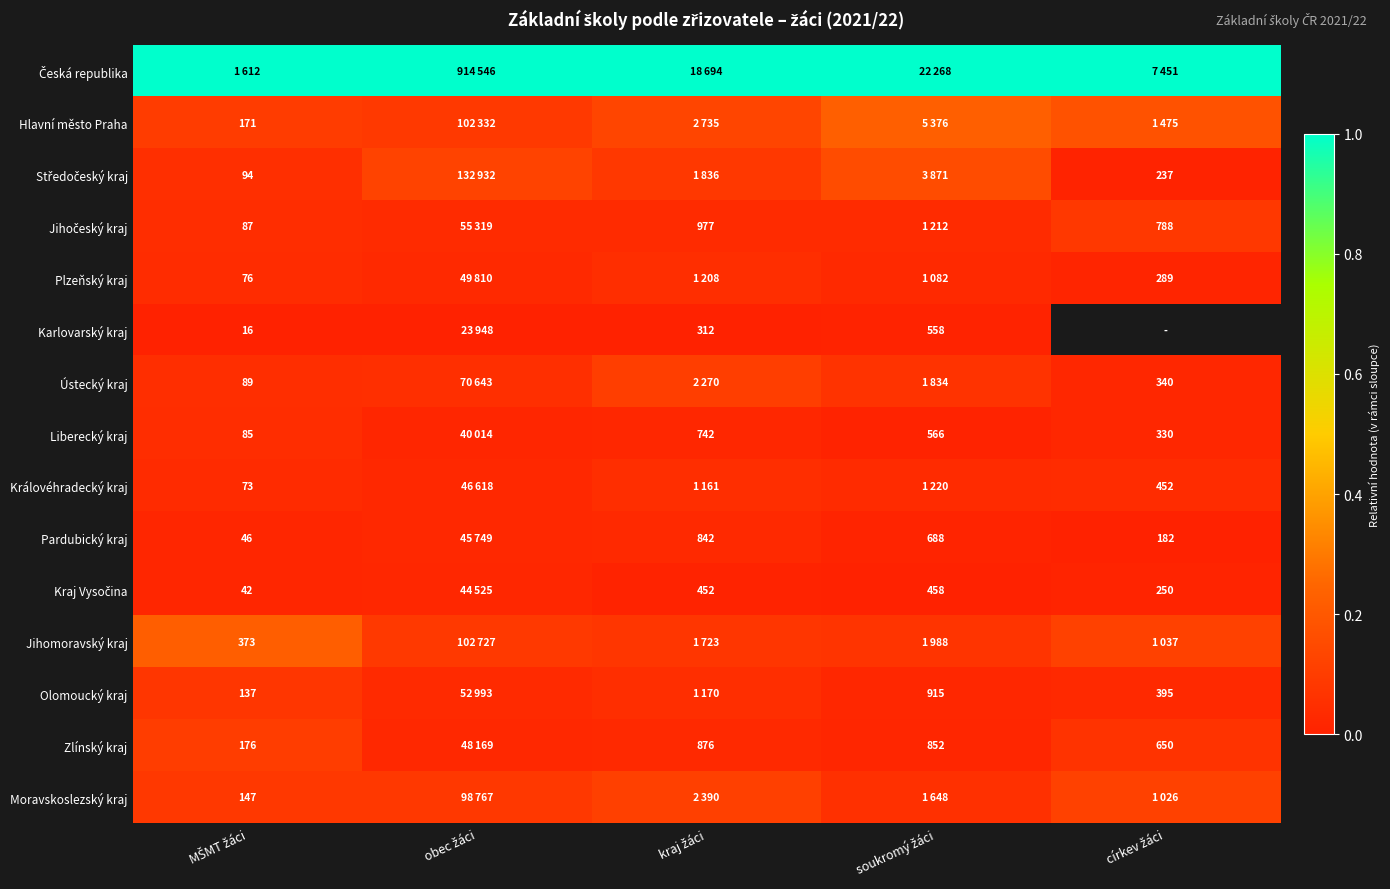

At how many categories does at least one series exceed 0?

5